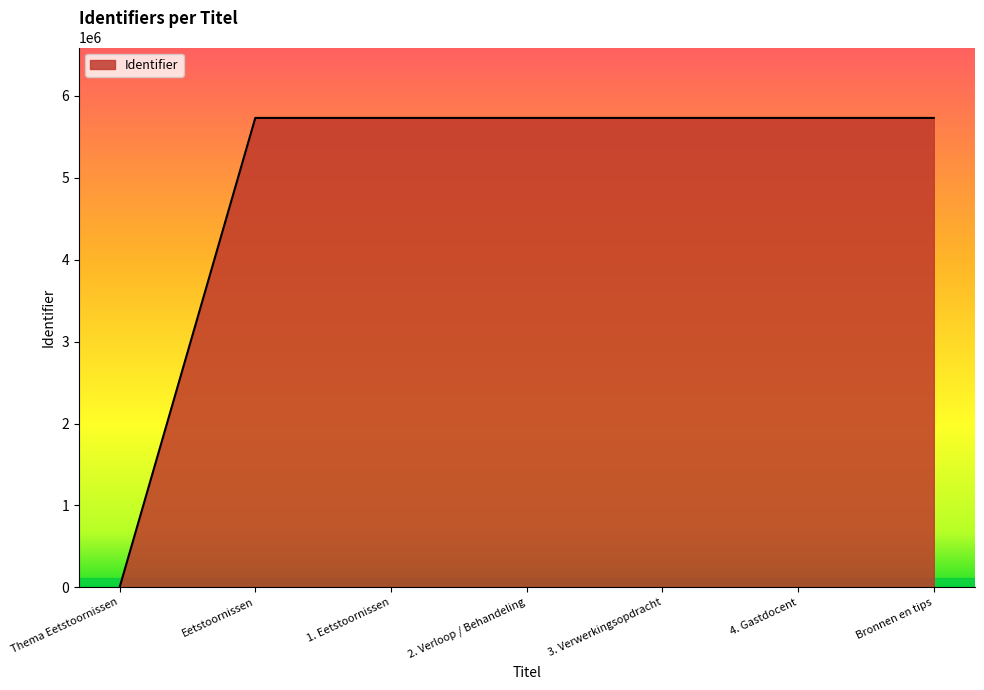

What position from the left is 2. Verloop / Behandeling?

4